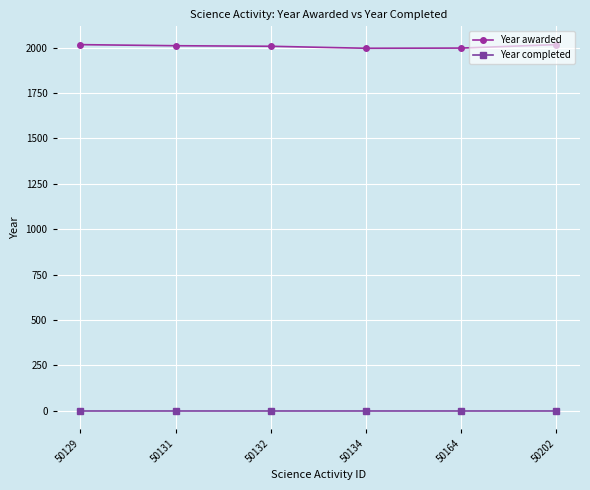

What is the highest value of the Year awarded series?

2017